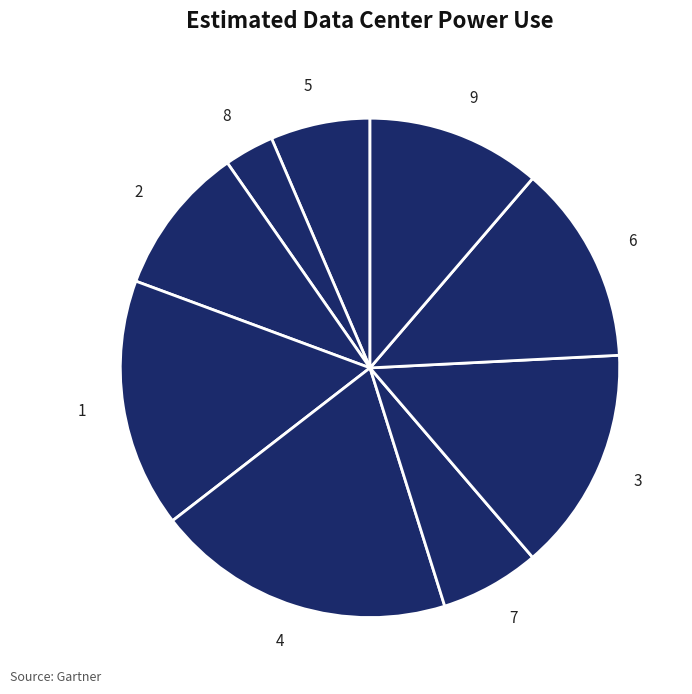

To the nearest percent, what is the average slice percentage?

11%